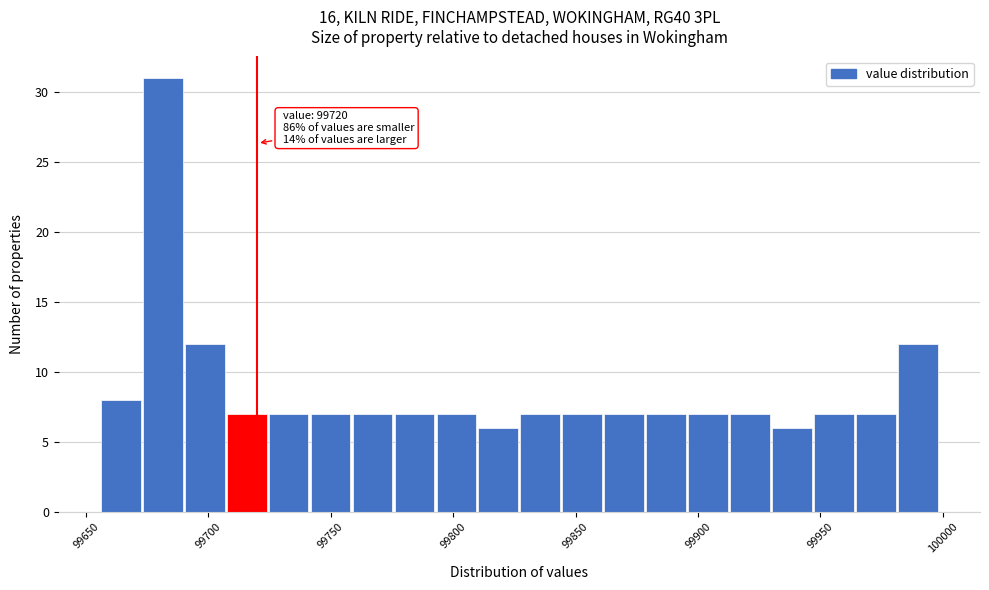

Around what value on the x-axis is the tallest bar? Give the approximate position of its centre, as read against the axis.

99680